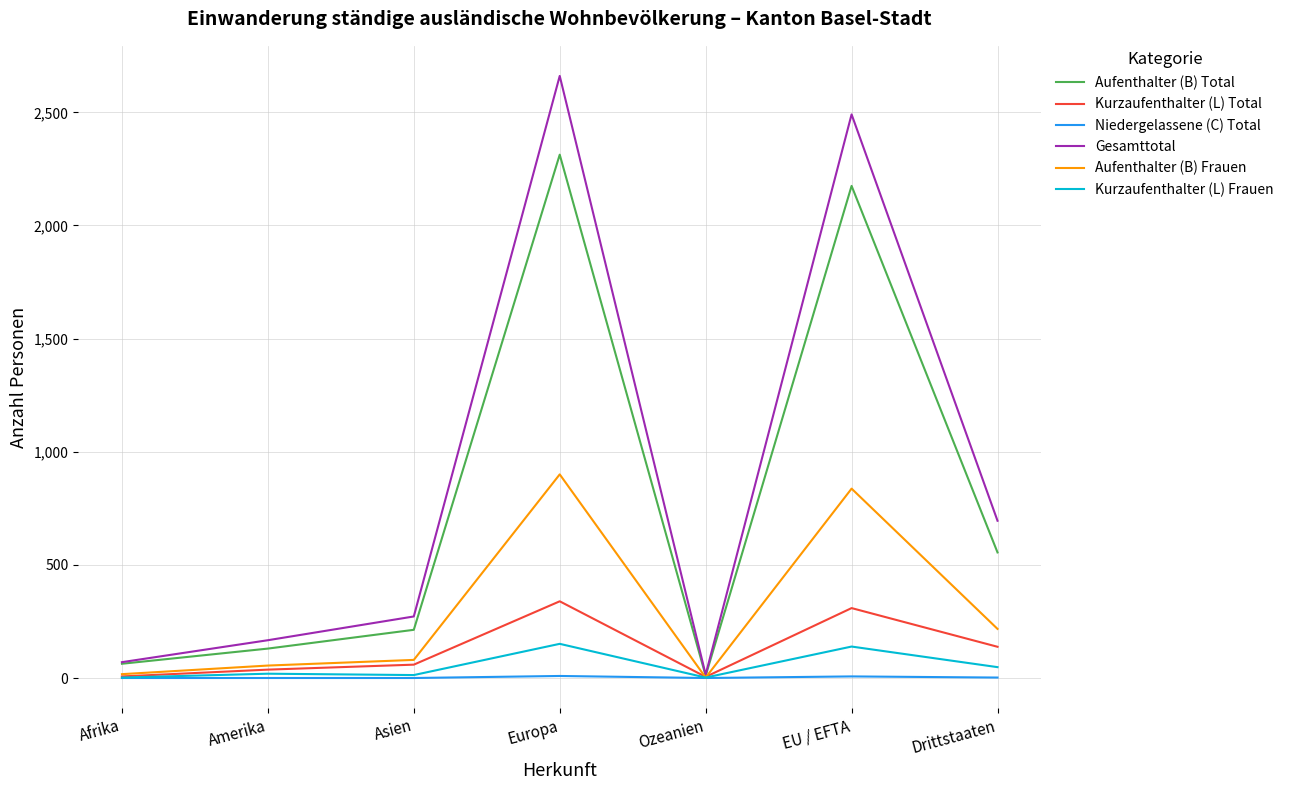

Between Europa and EU / EFTA, which series saw the biggest shift?

Gesamttotal